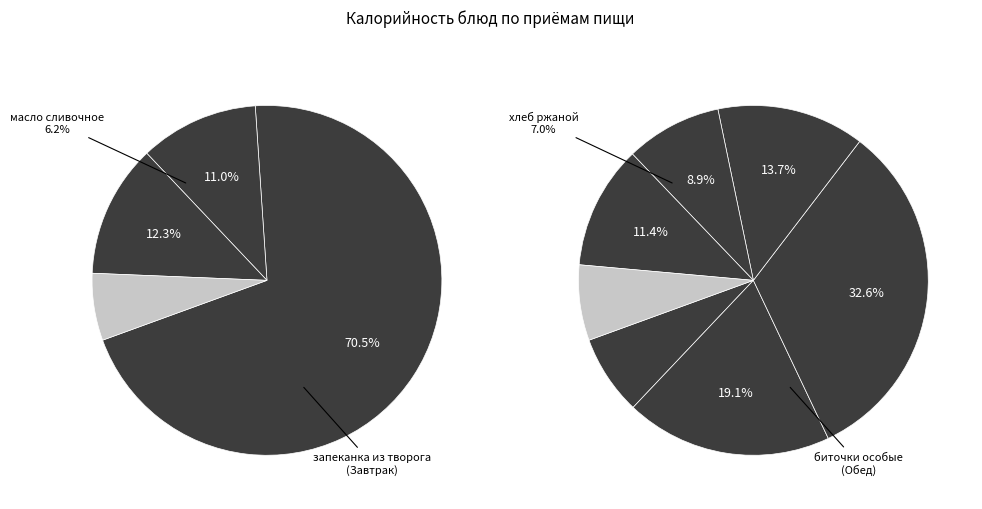

To the nearest percent, what is the difference between the кофейный напиток and биточки особые slice percentages?

12%